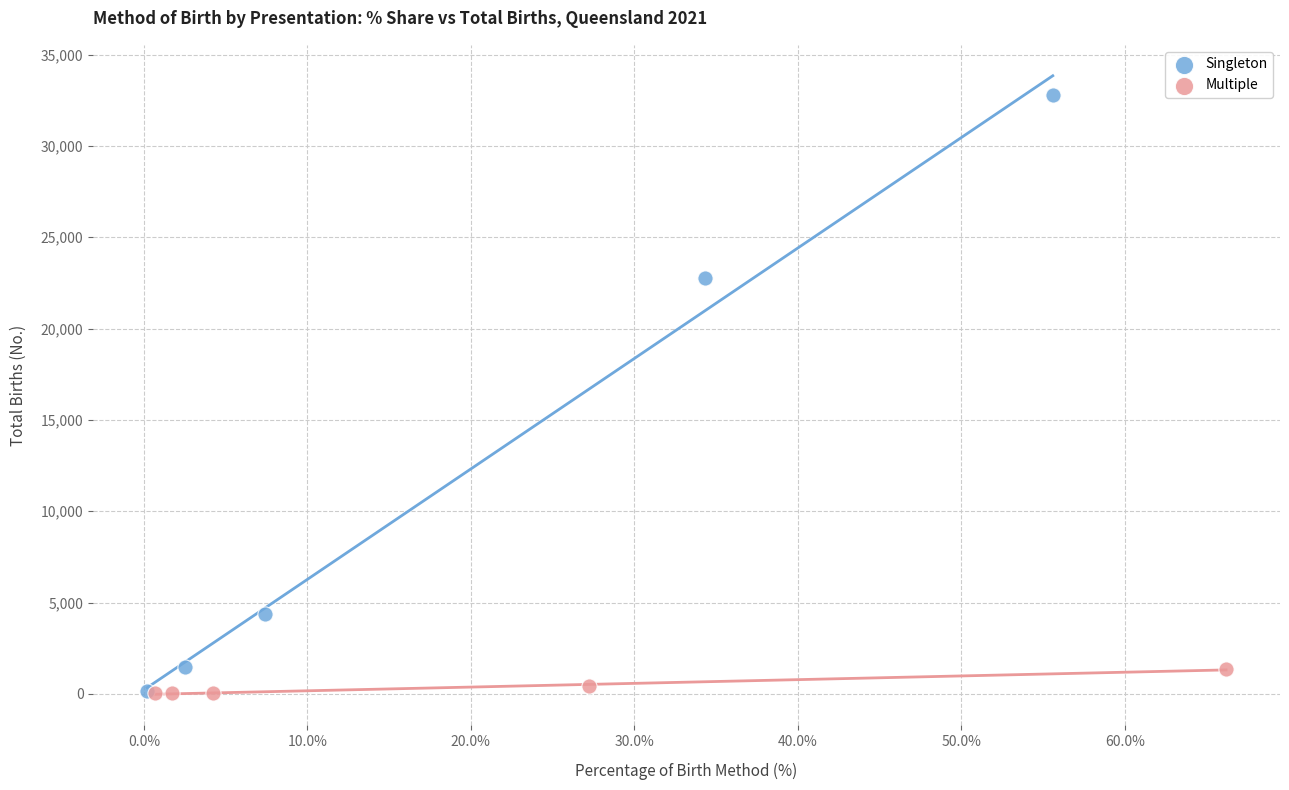

Which series has the largest Y range (max minus min)?

Singleton